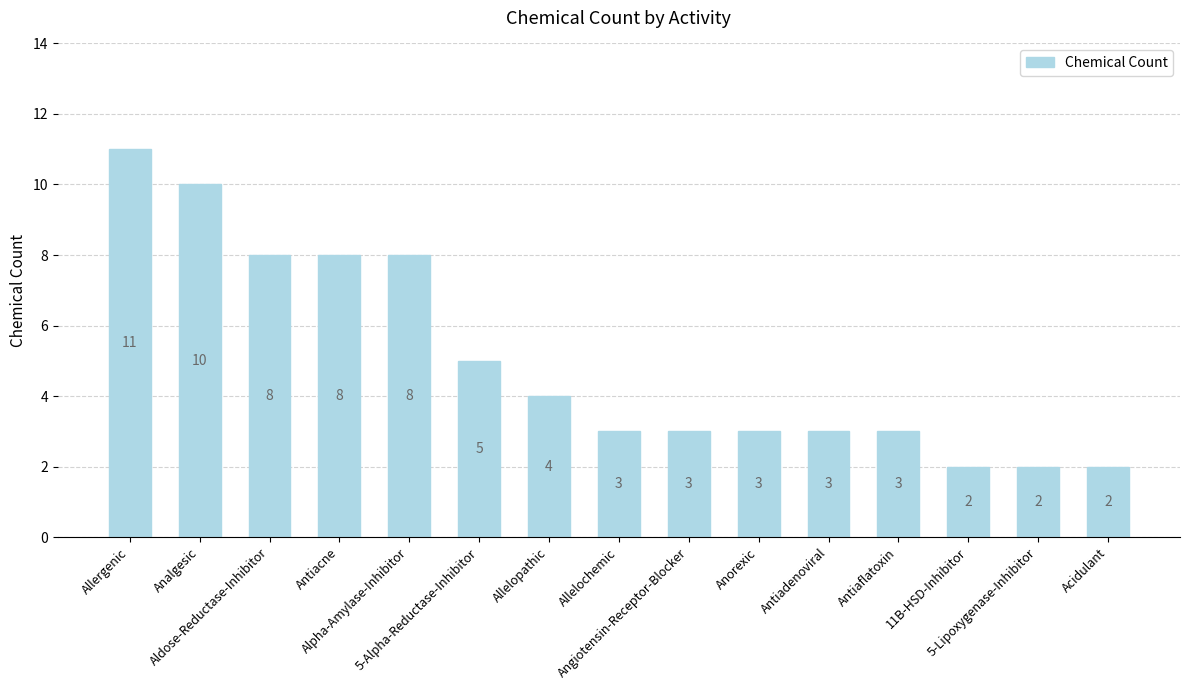

What is the sum of the values at Antiadenoviral and 5-Lipoxygenase-Inhibitor?

5